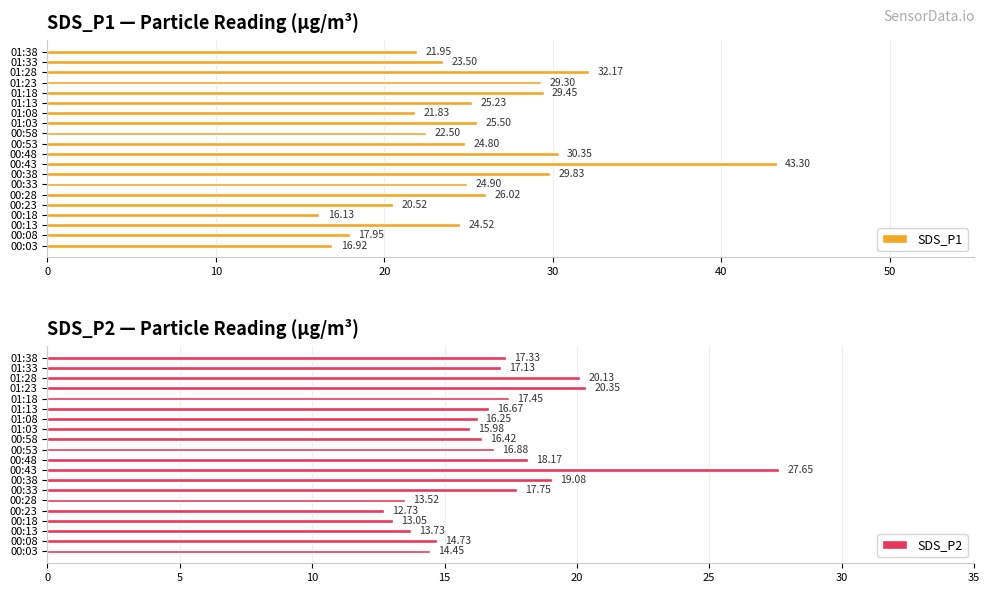

At how many categories does at least one series exceed 40?

1